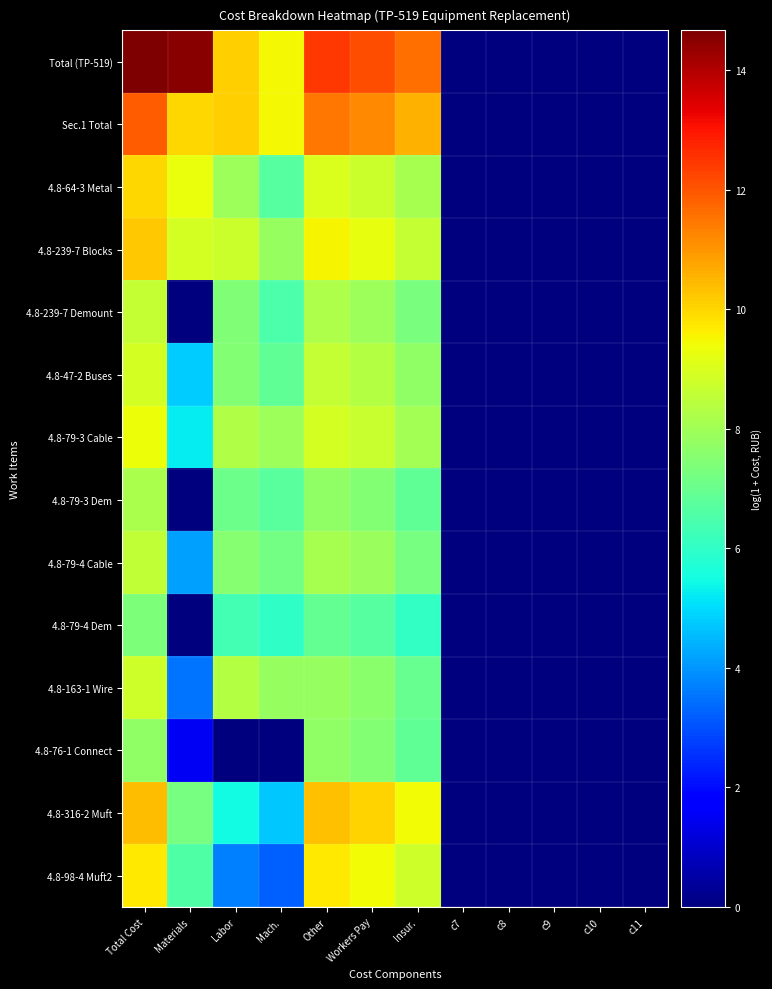

Which has a higher value, c10 or c8?

c10